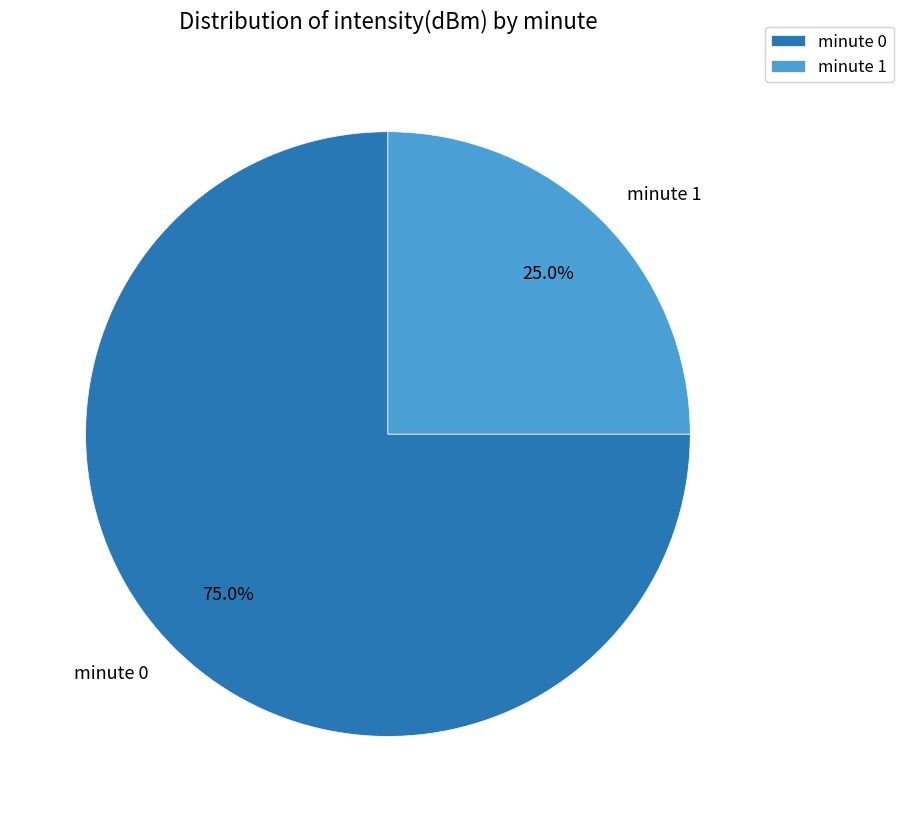

What portion of the pie excludes minute 1?

75.0%